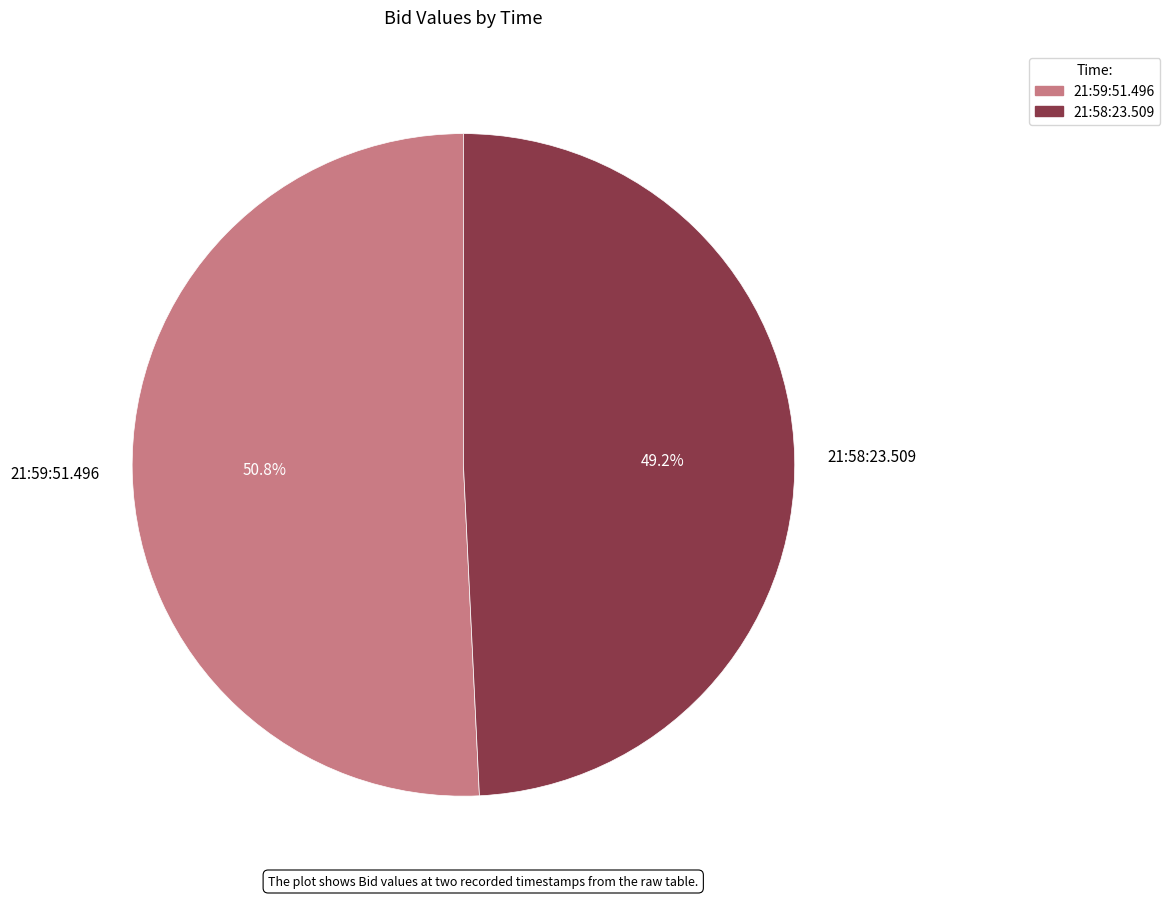

Which slice is the smallest?

21:58:23.509